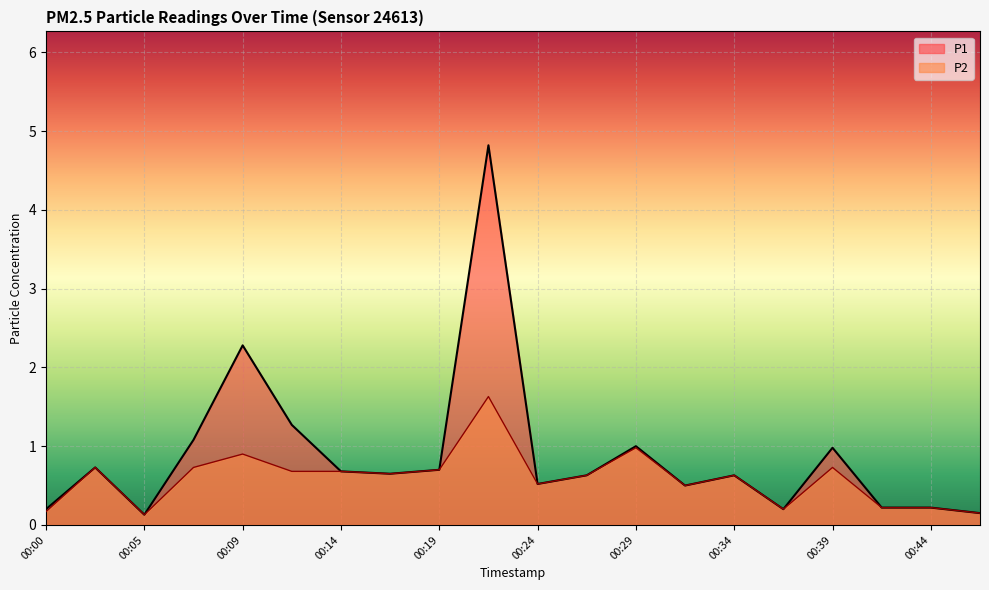

What is the lowest value of the P2 series?

0.1